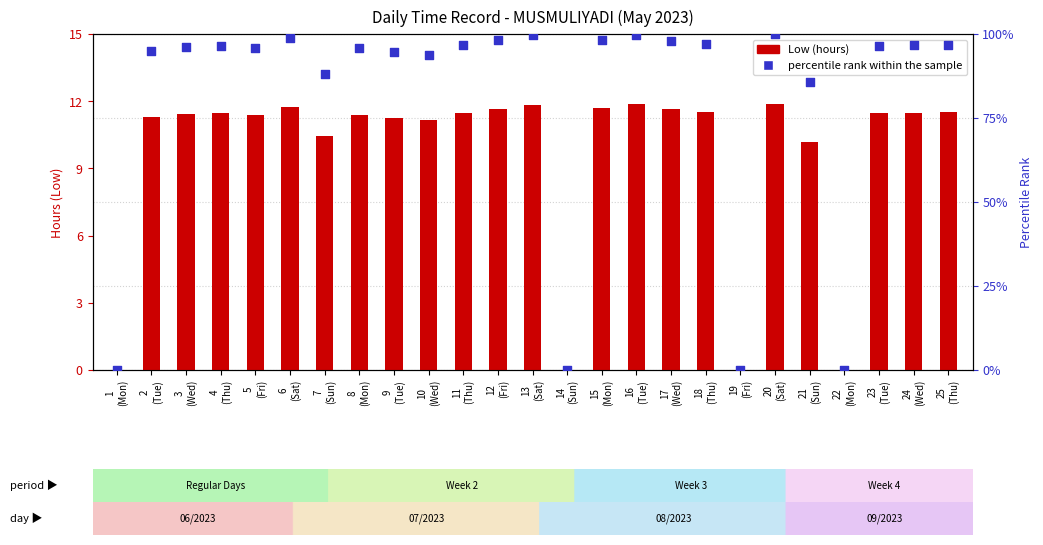

Which series has the largest total across all categories?

percentile rank within the sample